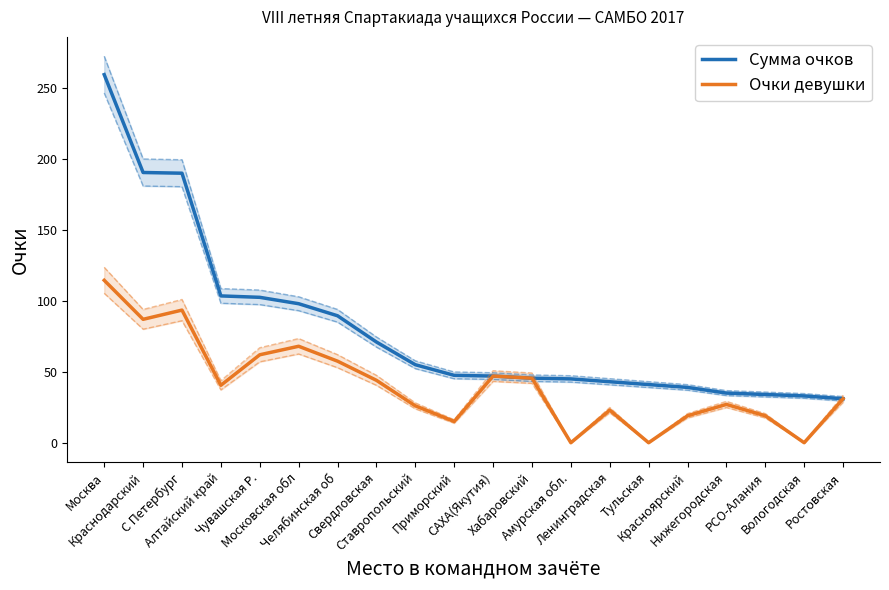

What is the sum of all Сумма очков values?

1600.5